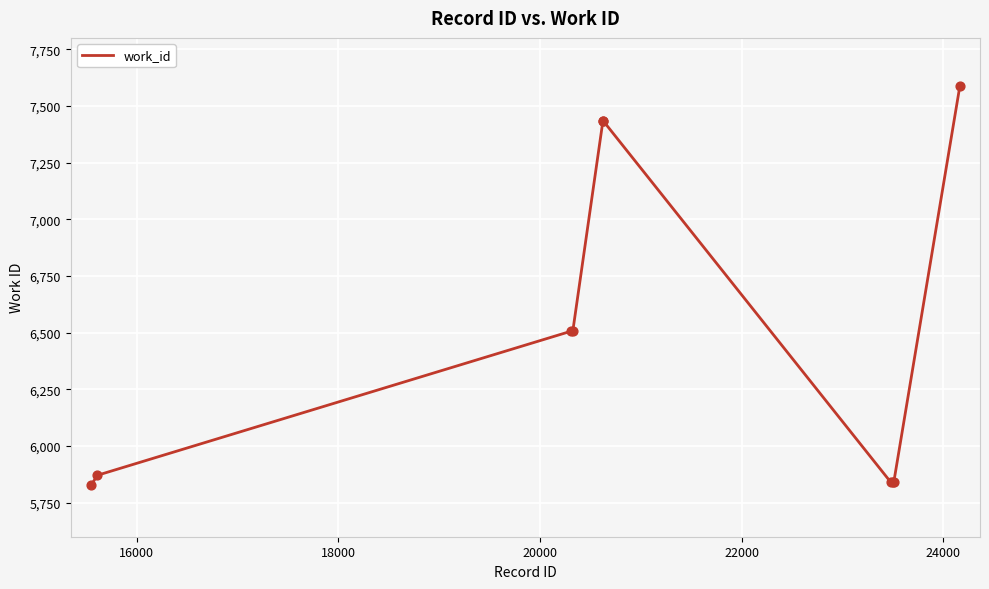

What is the smallest value displayed?

5826